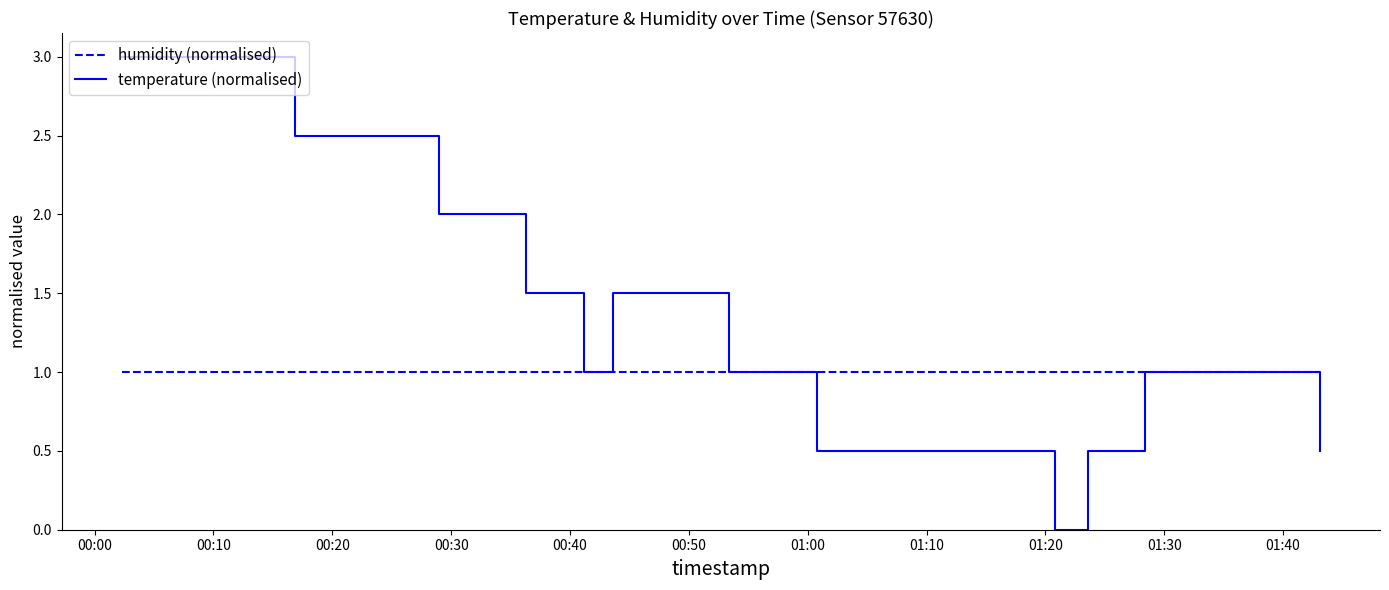

Which series has the widest spread of values?

temperature (normalised)